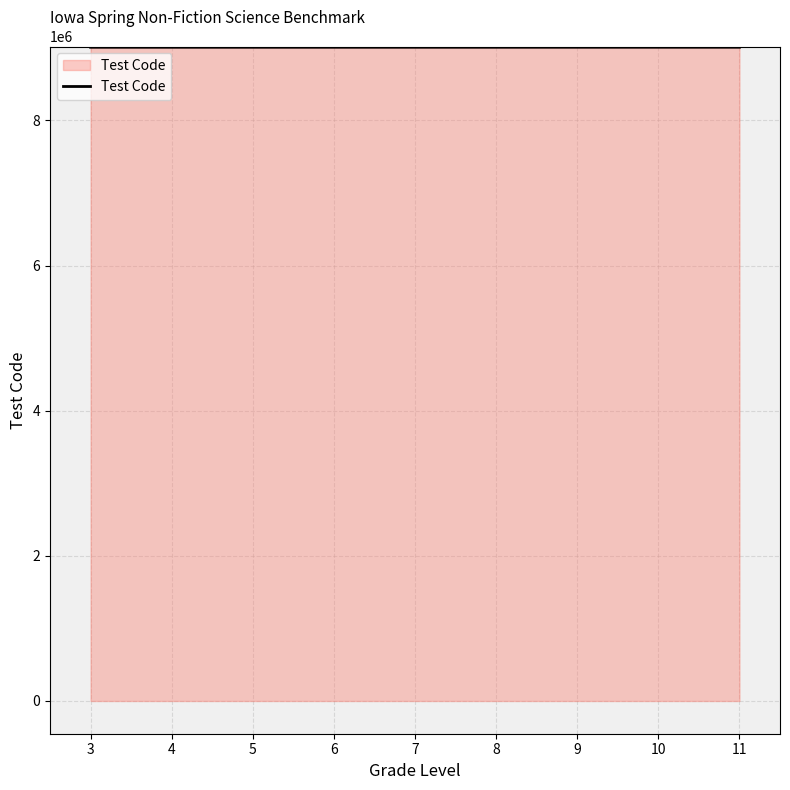

Is it true that the value at 8 is 6231136?

False